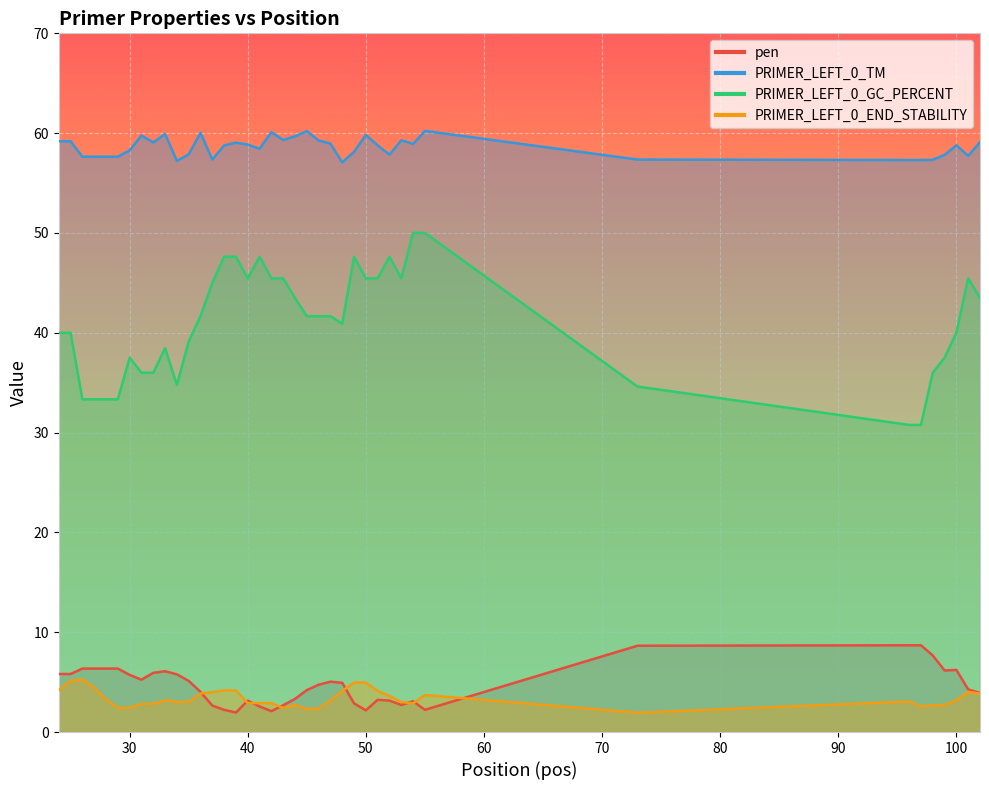

What is the sum of the PRIMER_LEFT_0_GC_PERCENT values at 53 and 55?

95.5